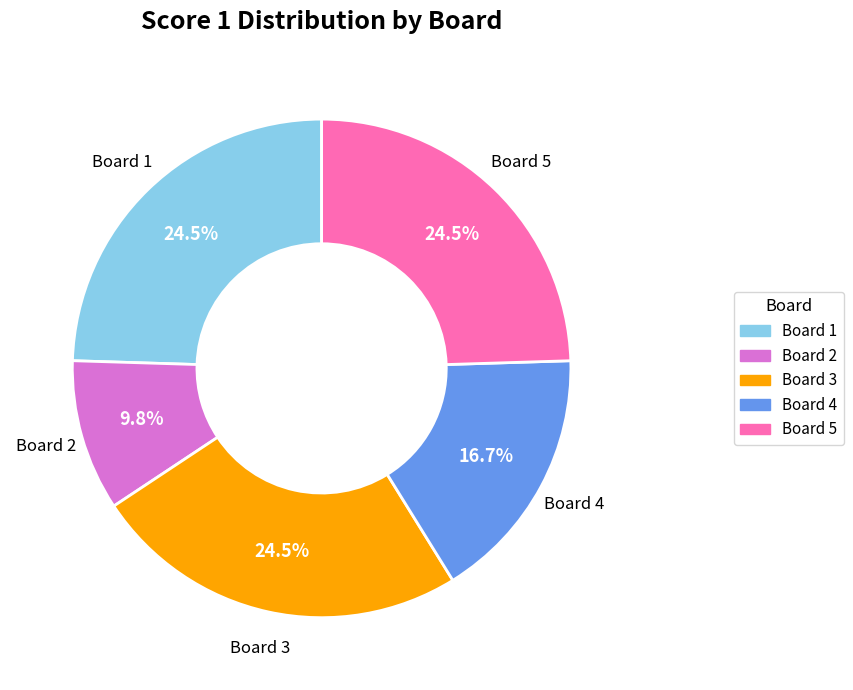

Approximately how many times larger is the value at Board 2 compared to Board 4?

0.6